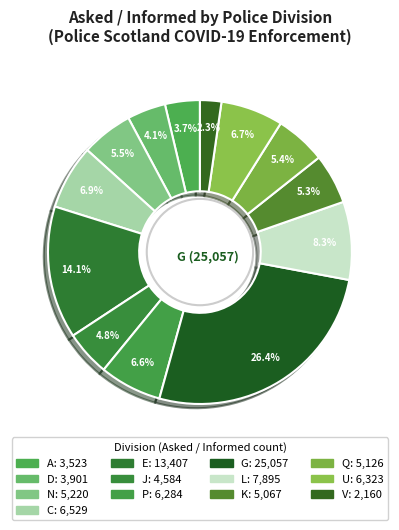

How many slices are in this pie chart?

13